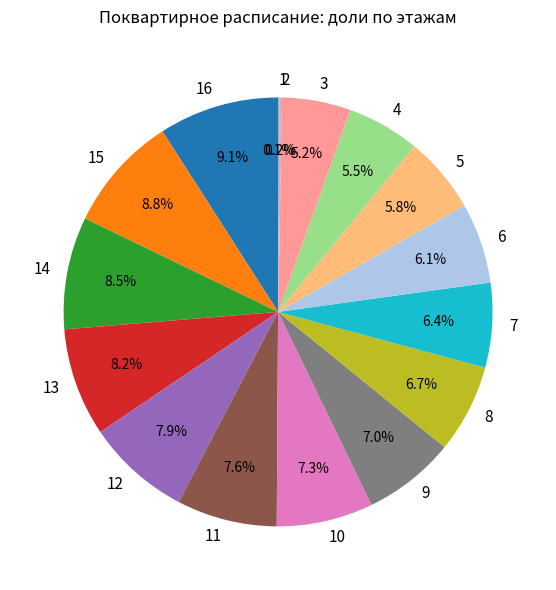

Does 6 account for over 50% of the chart?

No